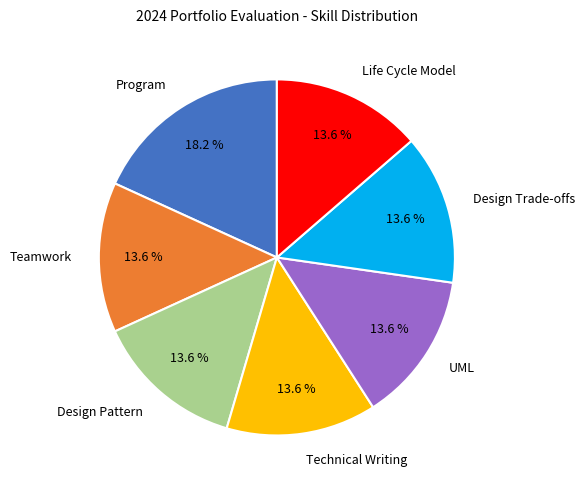

Is there a majority slice in this chart?

No